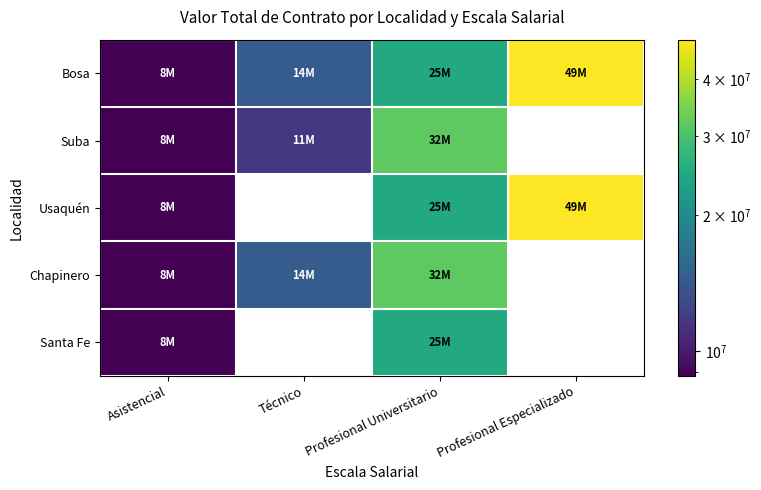

At which label is Chapinero closest to 20400000?

Técnico